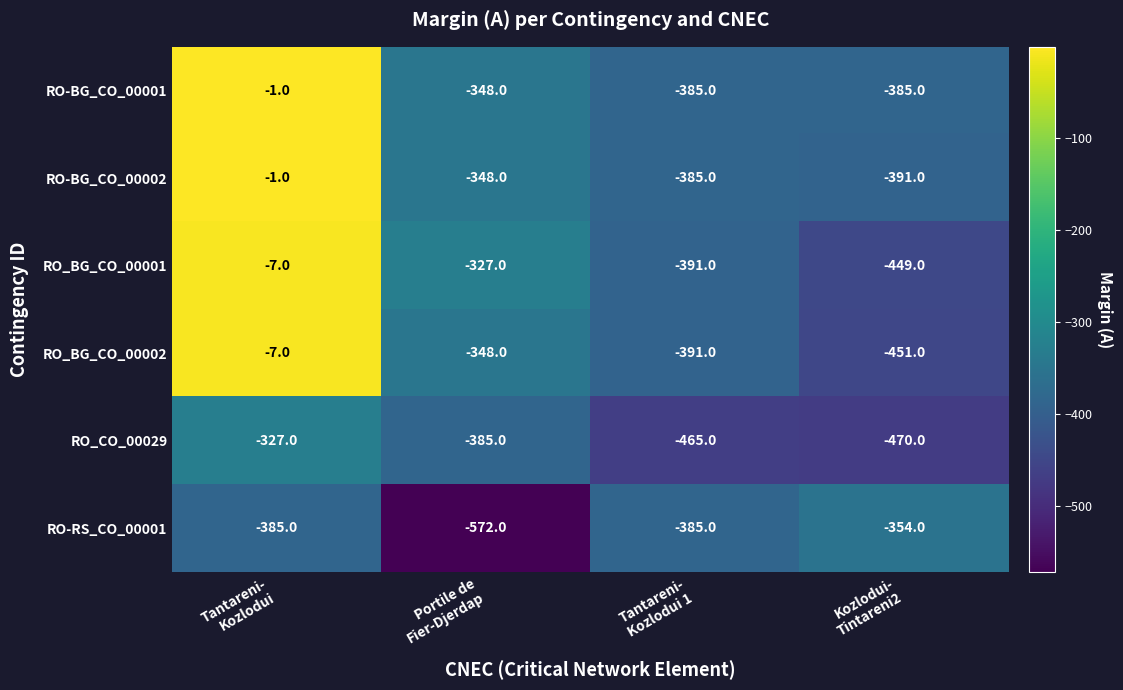

What is the total value across all series at Kozlodui-
Tintareni2?

-2500